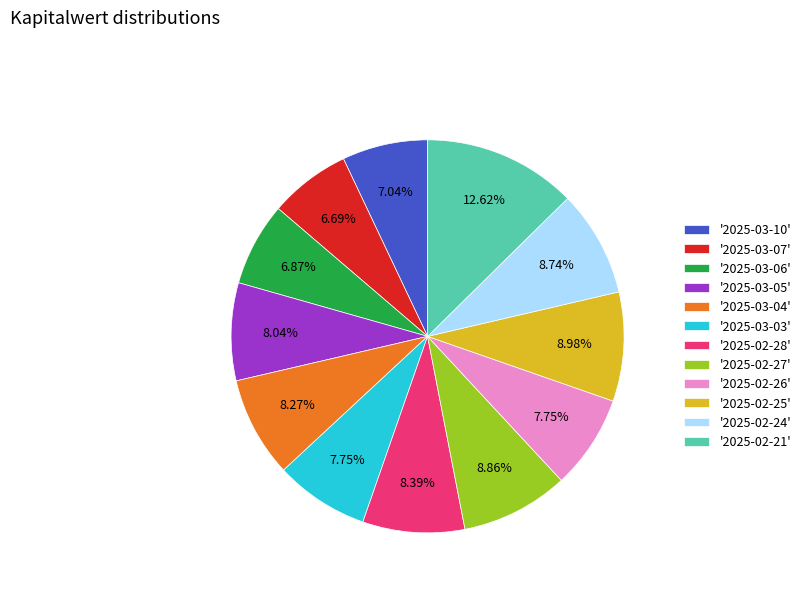

Approximately how many times larger is the value at '2025-03-04' compared to '2025-03-06'?

1.2